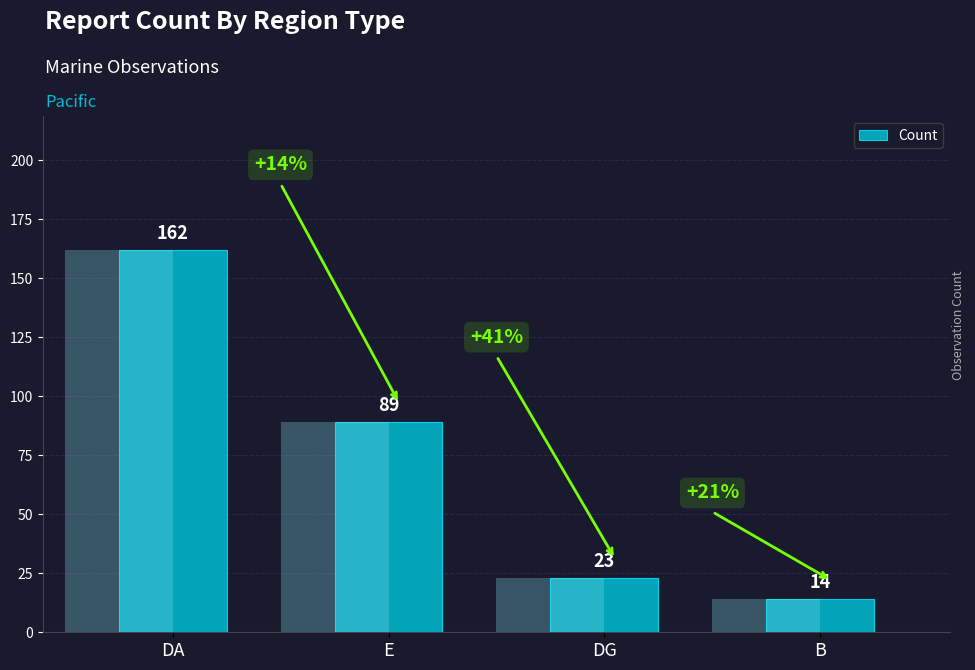

What is the change in value from DA to DG?

-139